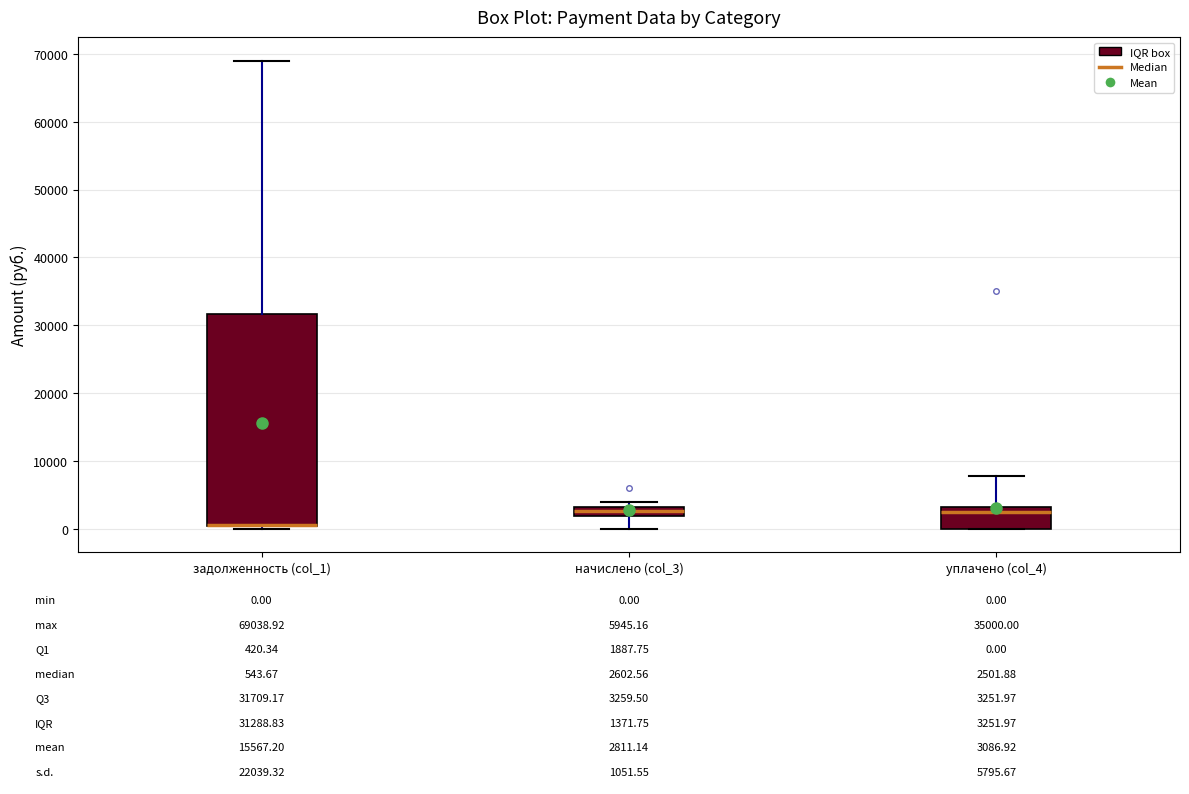

Comparing the boxes themselves (not the whiskers), which one is the tallest?

задолженность (col_1)